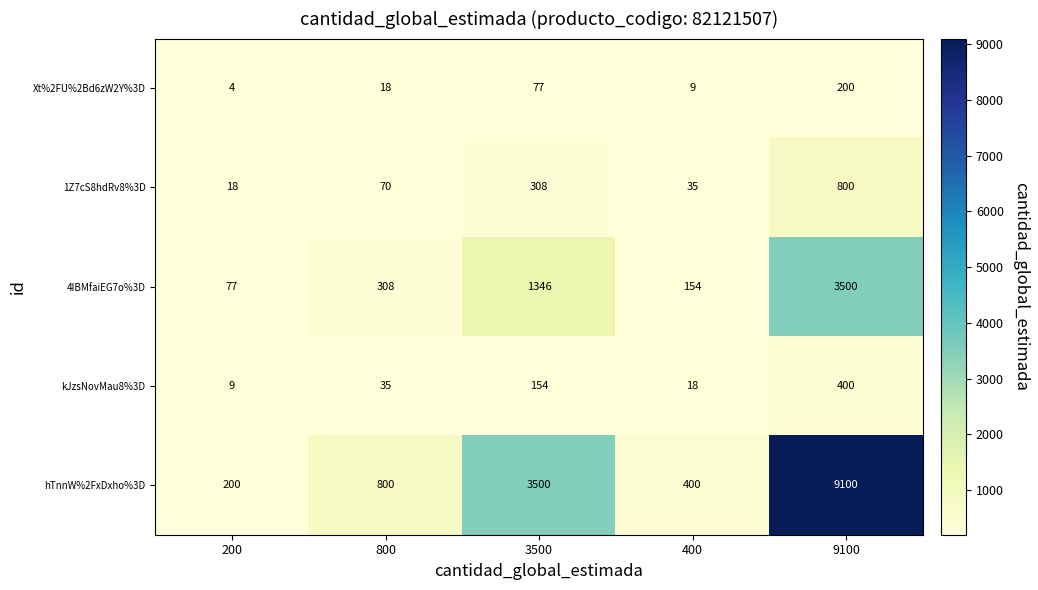

Which series changed the most between 200 and 3500?

hTnnW%2FxDxho%3D